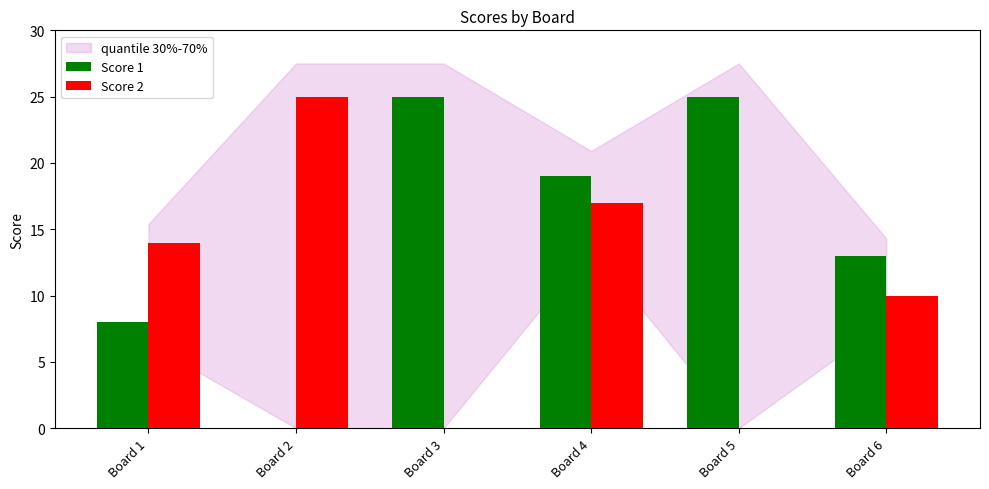

What is the highest value of the Score 1 series?

25